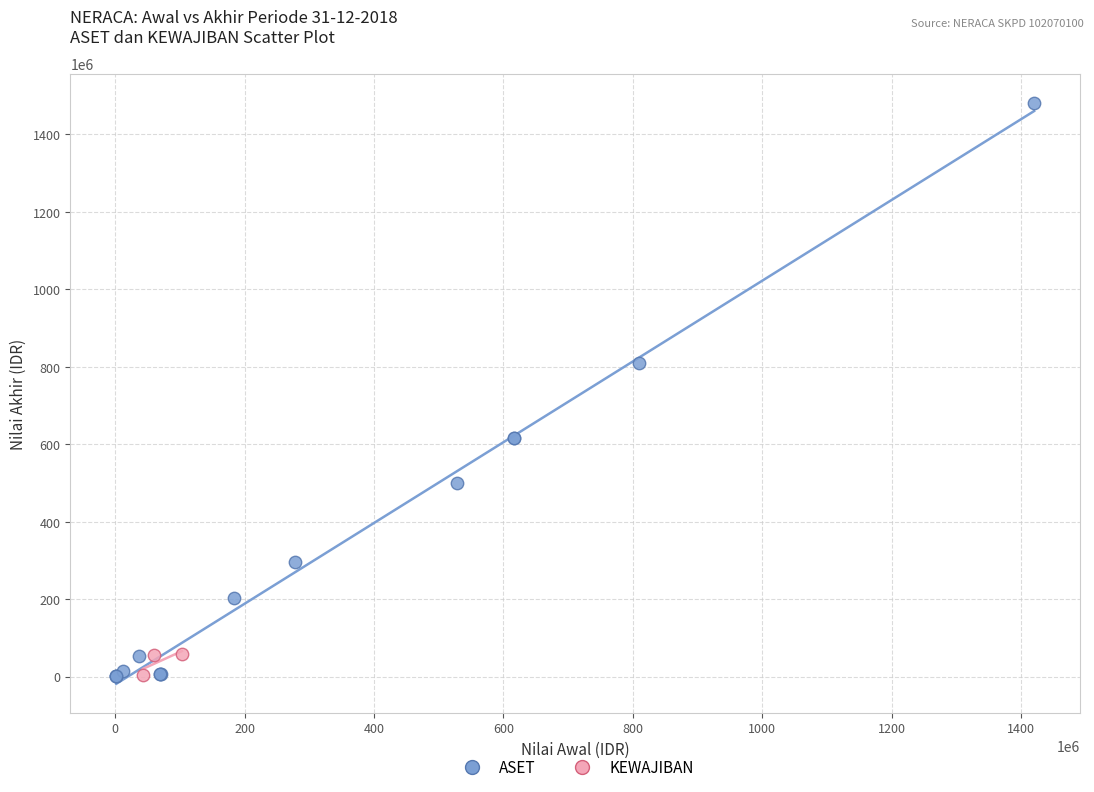

What are all the series names shown in the legend?

ASET, KEWAJIBAN